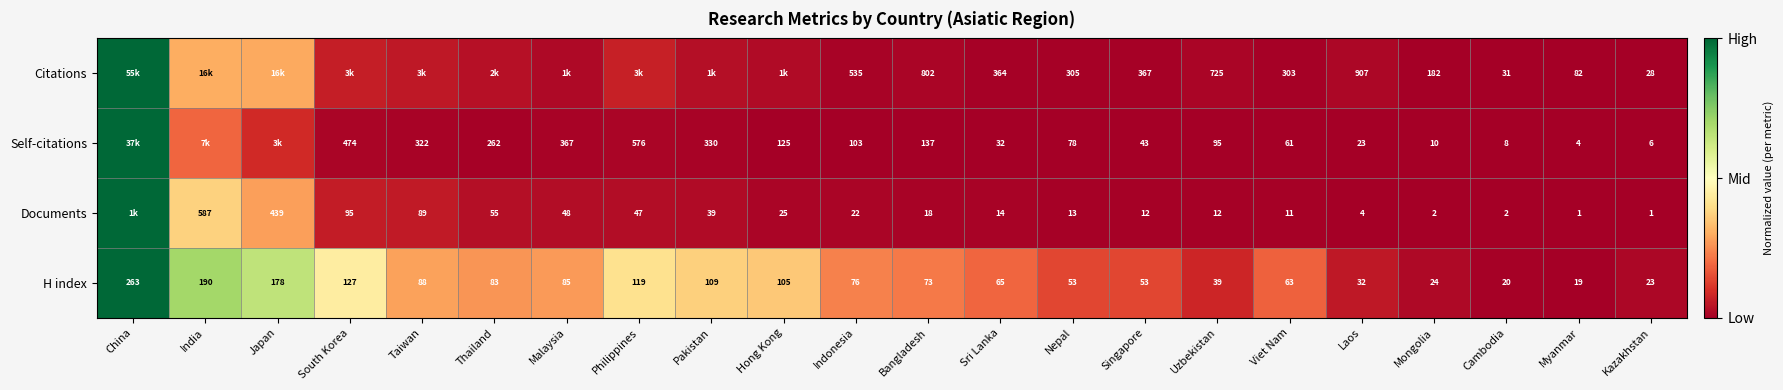

Between Taiwan and Nepal, which is larger?

Taiwan